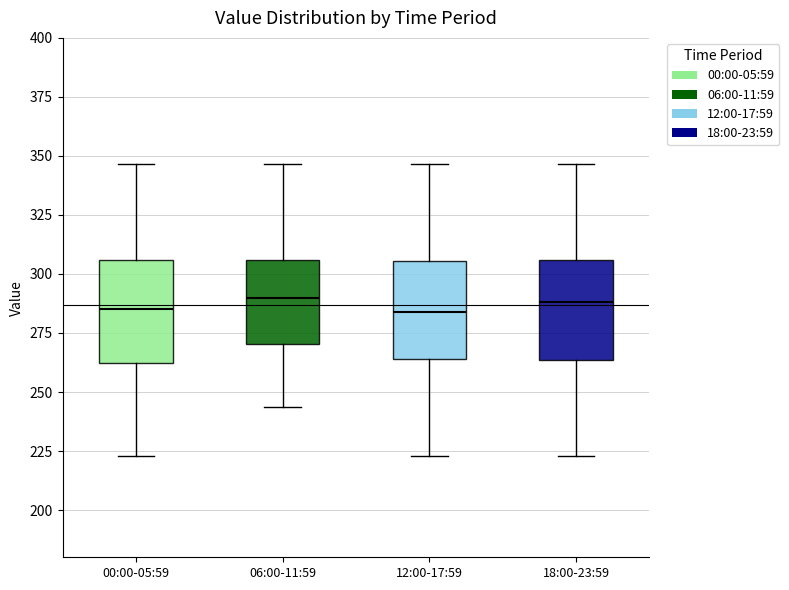

Reading left to right, transcribe this box plot: for each box, give where its median line is, the range the box spans, and where its two whiskers end, as read against the y-axis. The values are not printed on the chart, so give them approximately, as read against the axis.

00:00-05:59: median 285, box 260 to 305, whiskers 225 to 345
06:00-11:59: median 290, box 270 to 305, whiskers 245 to 345
12:00-17:59: median 285, box 265 to 305, whiskers 225 to 345
18:00-23:59: median 290, box 265 to 305, whiskers 225 to 345